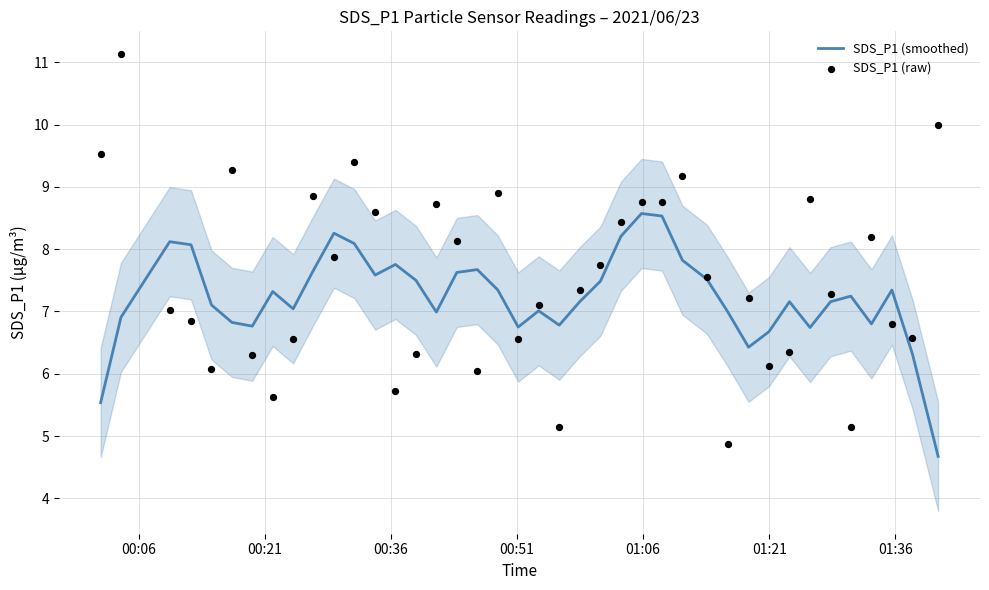

Is the value of SDS_P1 (smoothed) at 22 greater than the value of SDS_P1 (raw) at 9?

No